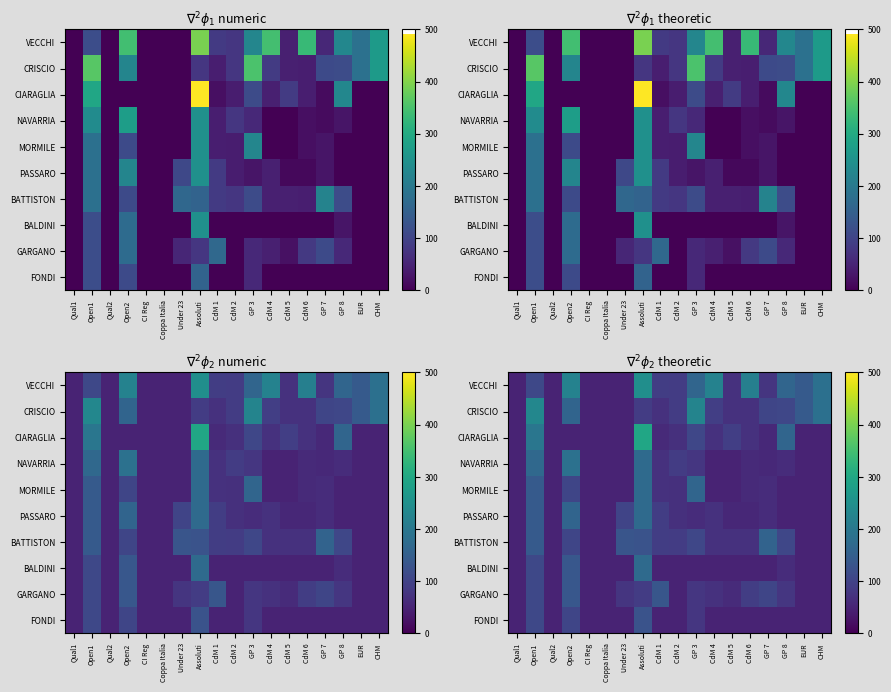

Which has a higher value, Qual2 or GP 7?

GP 7